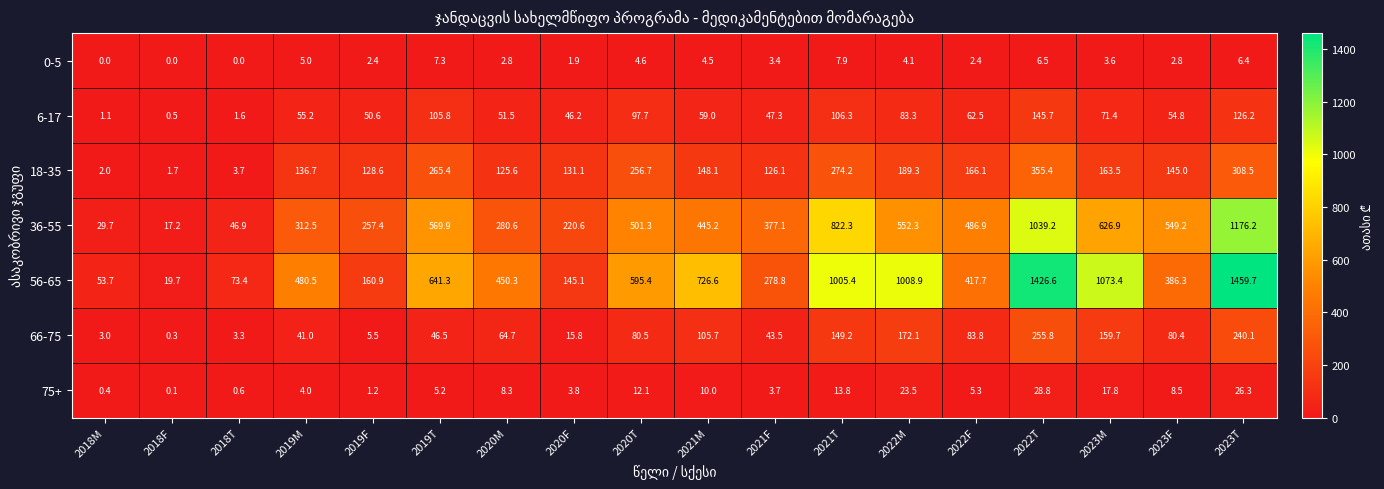

What is the difference between the 18-35 values at 2018T and 2021T?

270.5